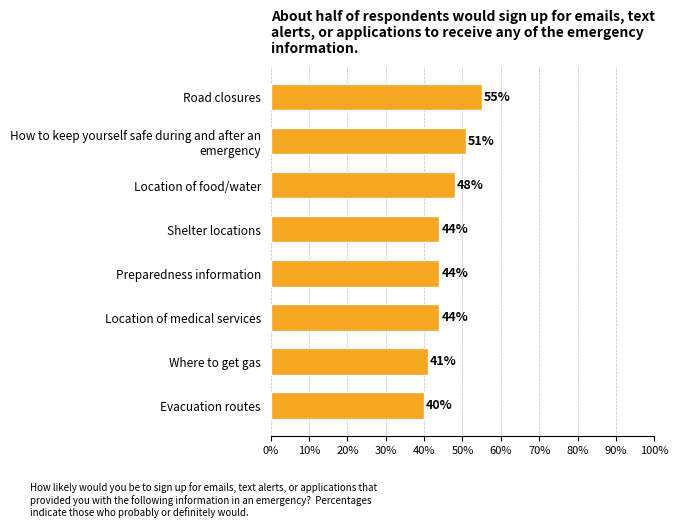

Reading bottom to top, transcribe all the data shown in this chart.

40	41	44	44	44	48	51	55